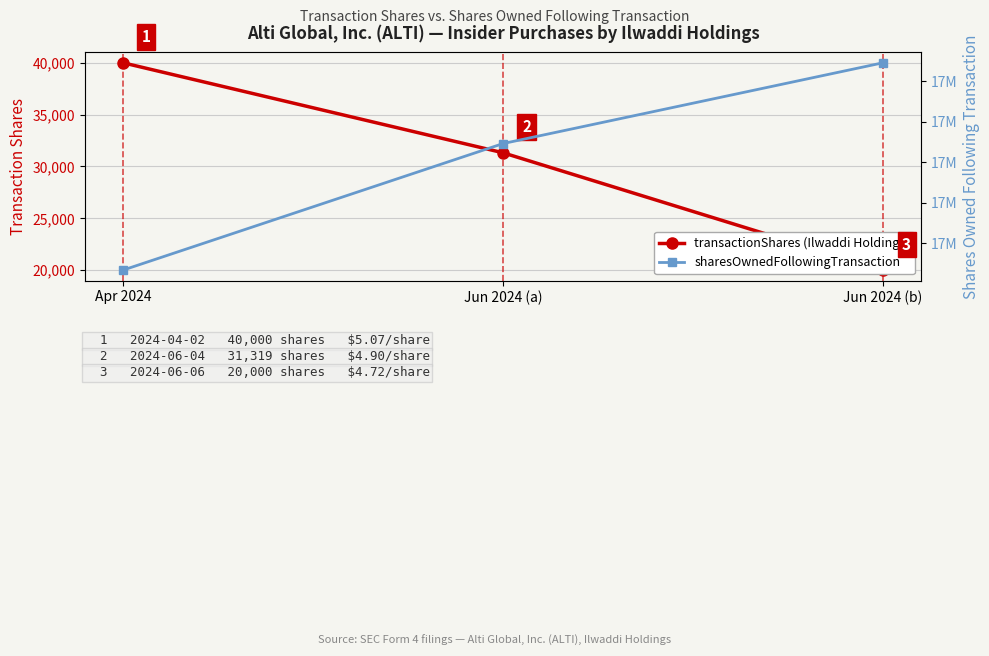

What is the difference between the transactionShares values at Apr 2024 and Jun 2024 (a)?

8681